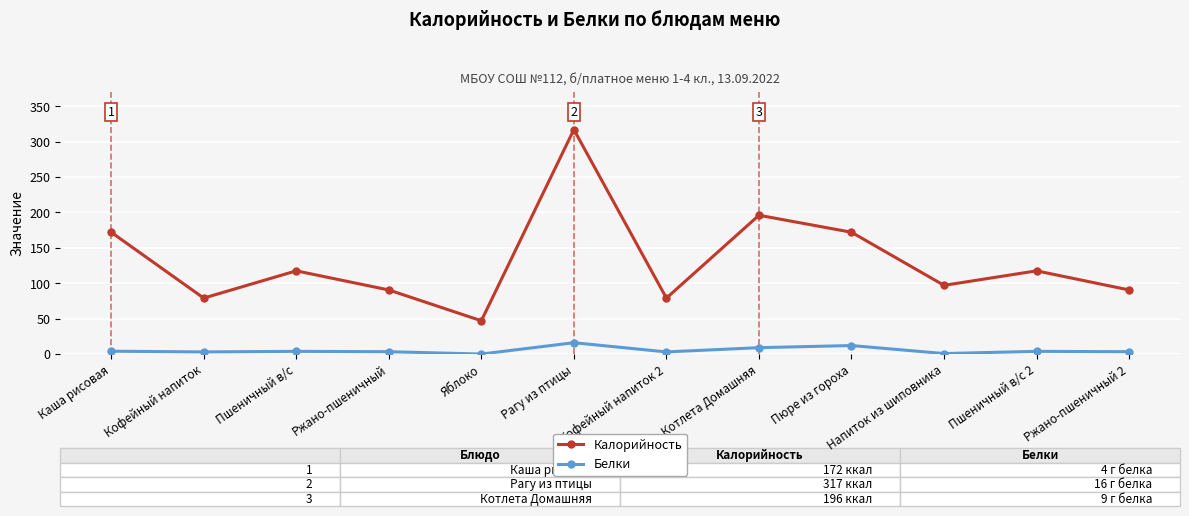

Where is the first local maximum for Калорийность?

Пшеничный в/с